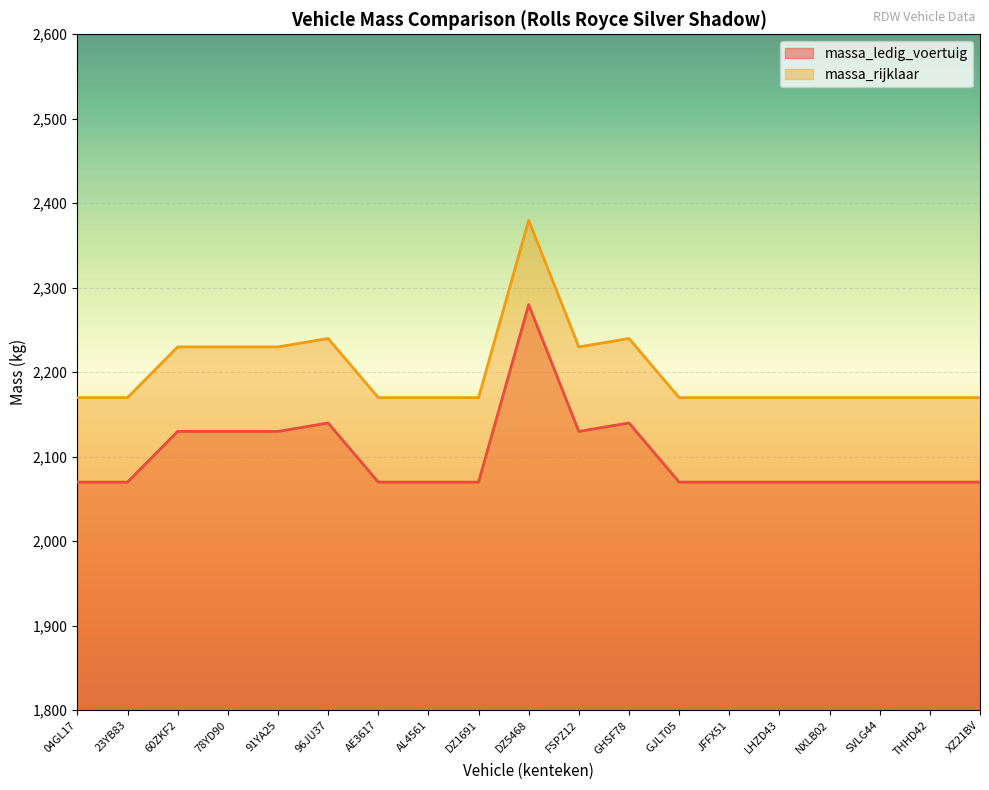

Read the massa_ledig_voertuig value at LHZD43.

2070